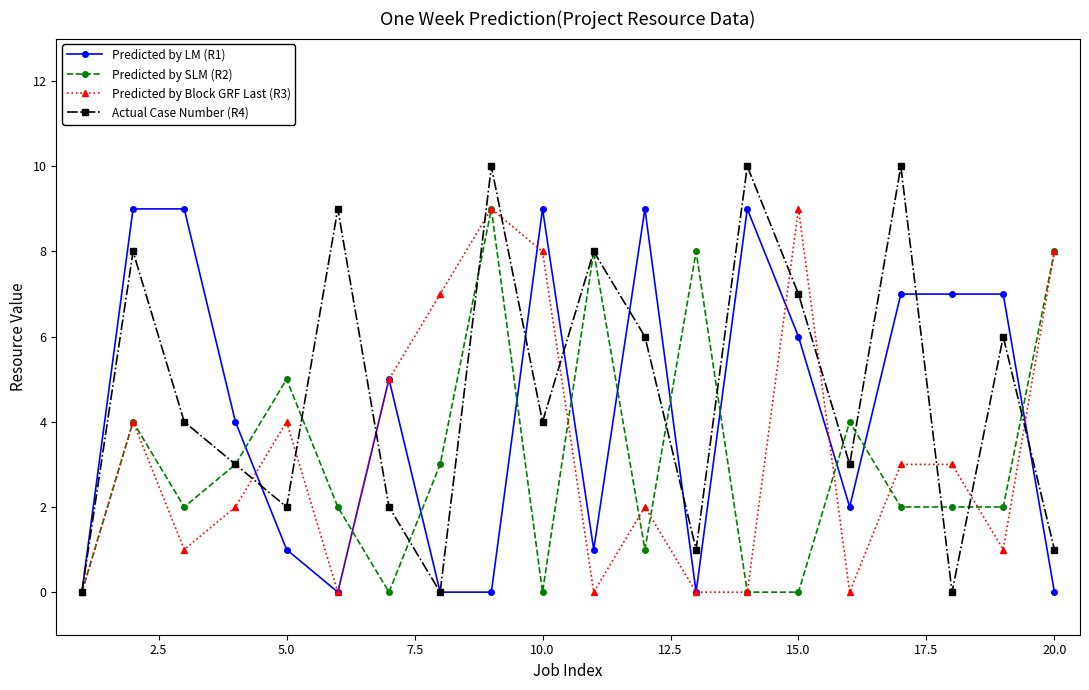

Which series has the largest range (max minus min)?

Actual Case Number (R4)